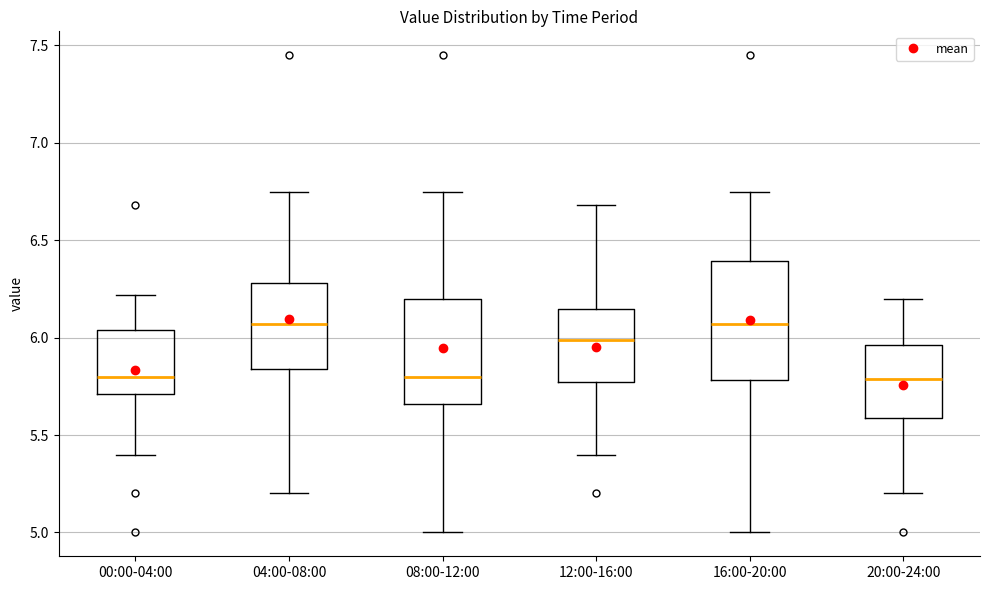

Where does the median line of the box for 16:00-20:00 sit on the y-axis? The values are not printed on the chart, so give them approximately, as read against the axis.

6.05